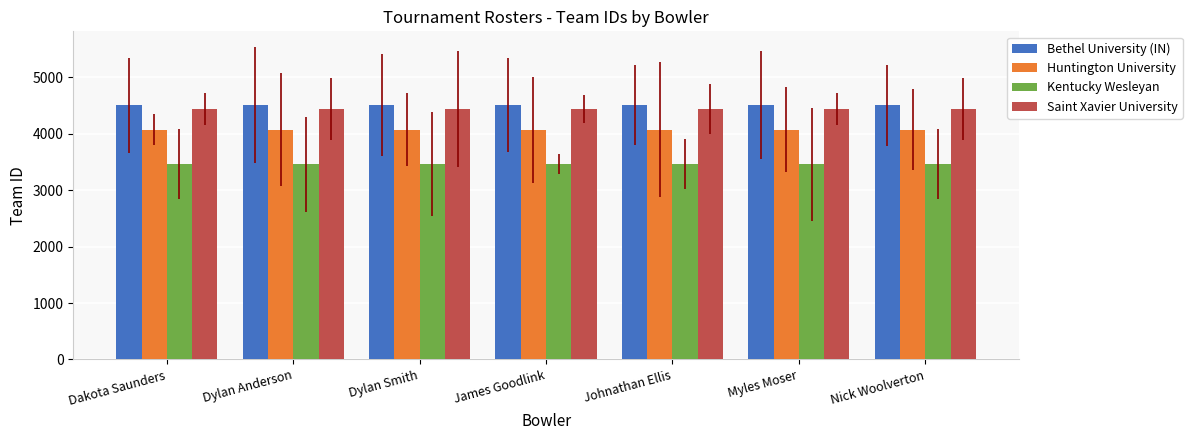

What is the maximum value shown in the chart?

4506